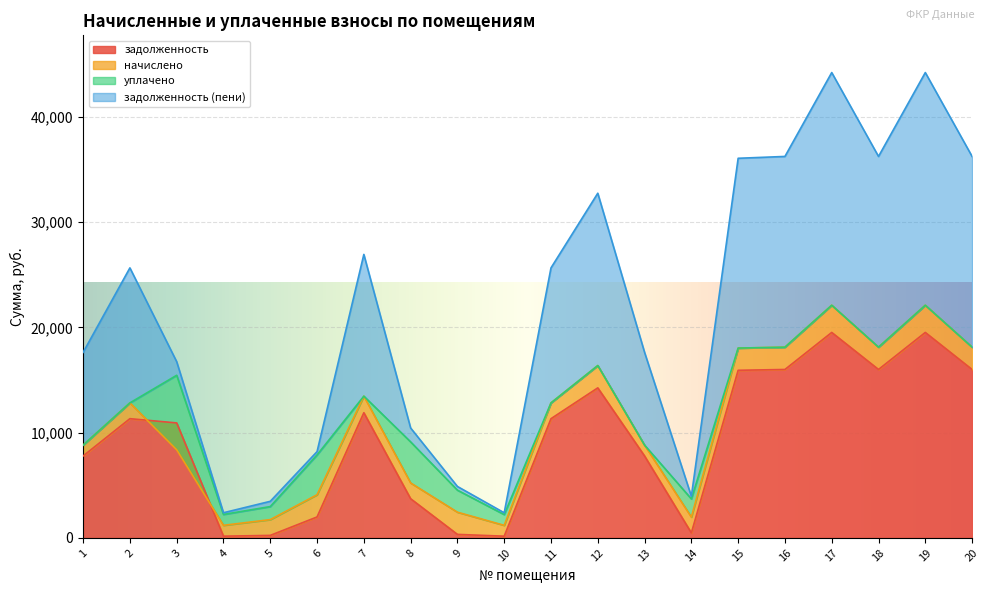

Which series has the widest spread of values?

задолженность (пени)